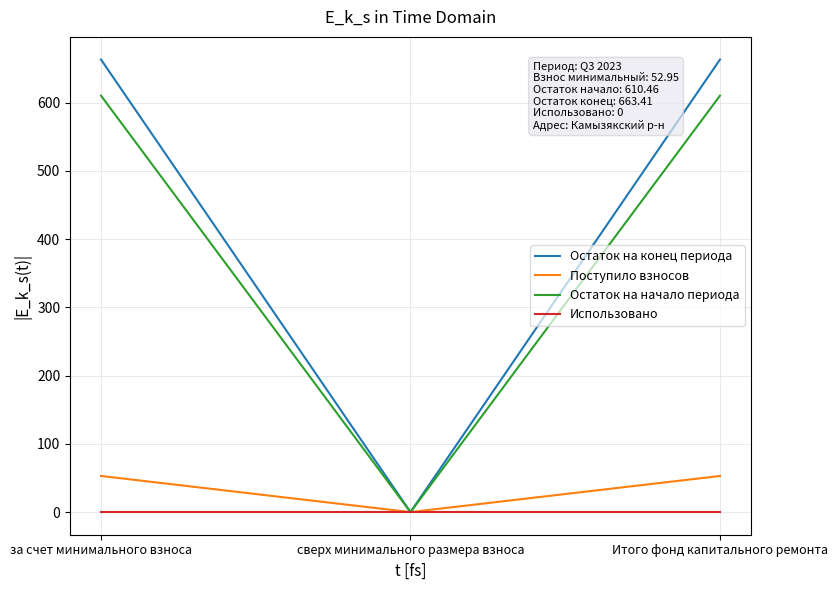

What is the total value across all series at Итого фонд капитального ремонта?

1326.8